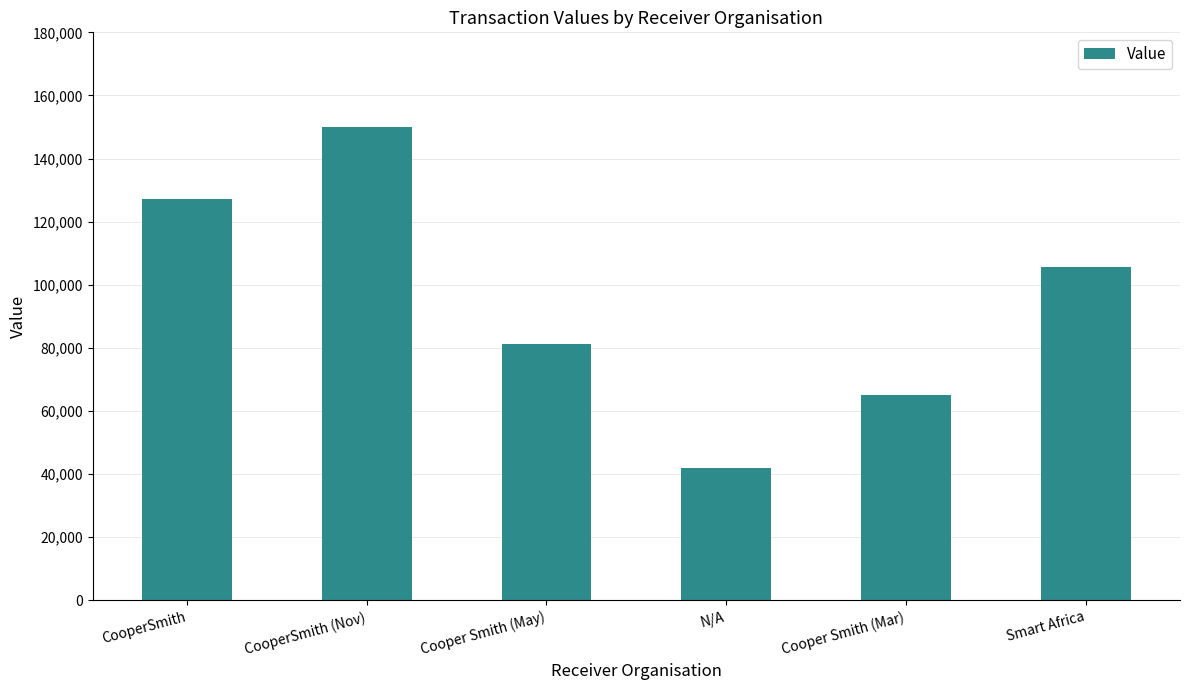

List the labels in order of value, largest first.

CooperSmith (Nov), CooperSmith, Smart Africa, Cooper Smith (May), Cooper Smith (Mar), N/A